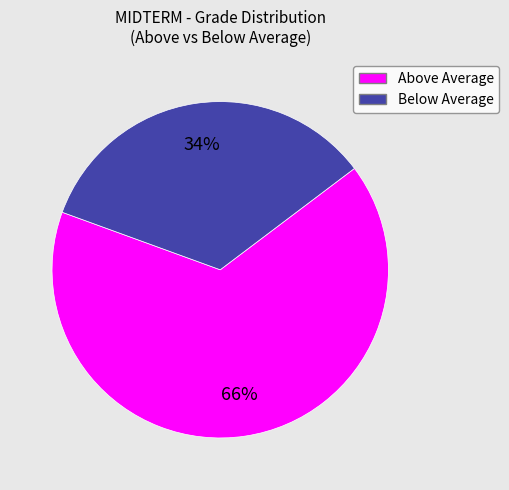

Does any single category account for the majority?

Yes